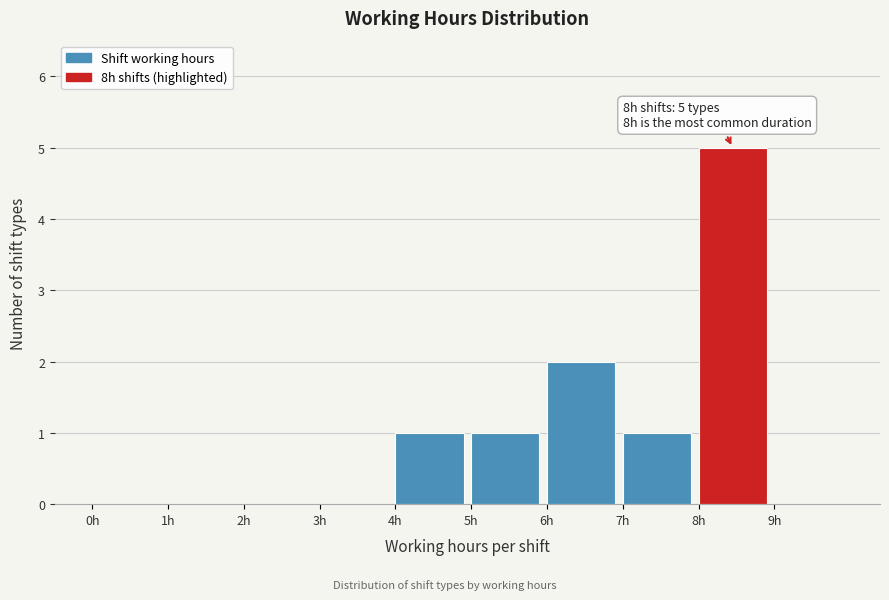

Over which range of the x-axis is the bar tallest?

8 to 9